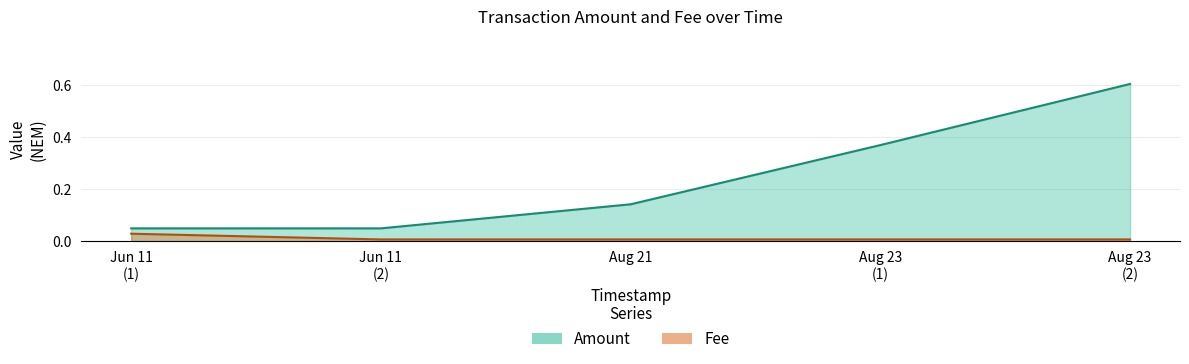

Where is Fee nearest to the value 0?

Jun 11 (2)